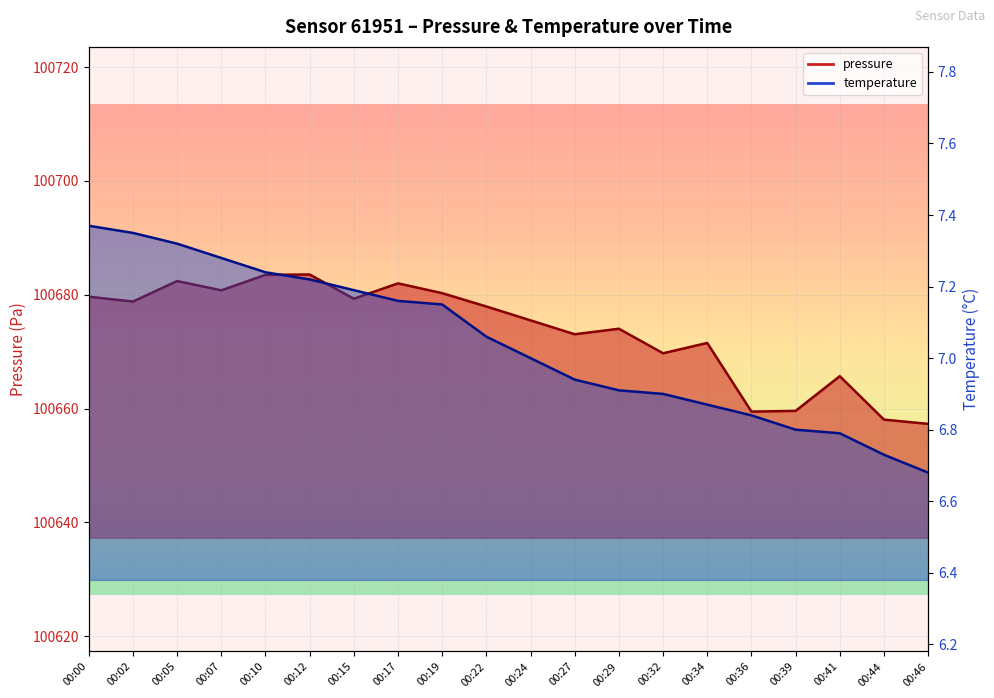

List the labels in order of pressure value, smallest first.

00:46, 00:44, 00:36, 00:39, 00:41, 00:32, 00:34, 00:27, 00:29, 00:24, 00:22, 00:02, 00:15, 00:00, 00:19, 00:07, 00:17, 00:05, 00:10, 00:12